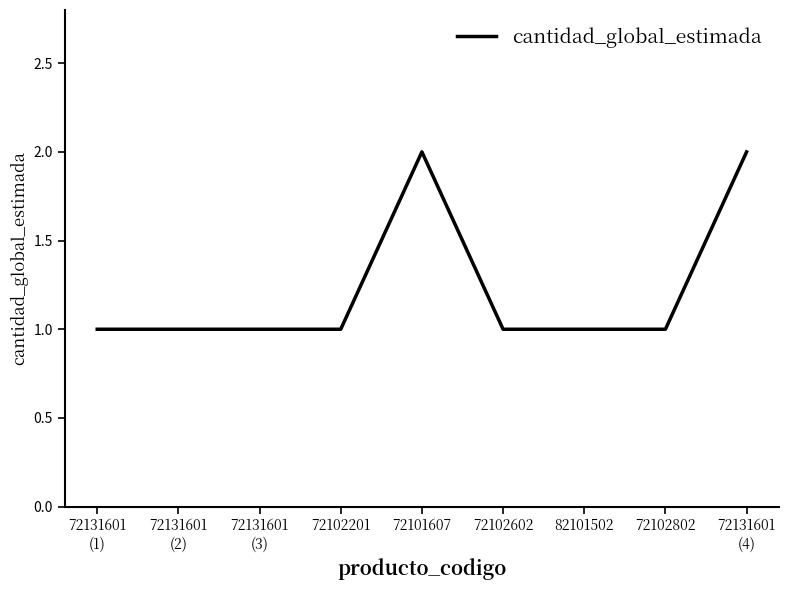

True or false: the data shows 0 at 72131601
(1).

False